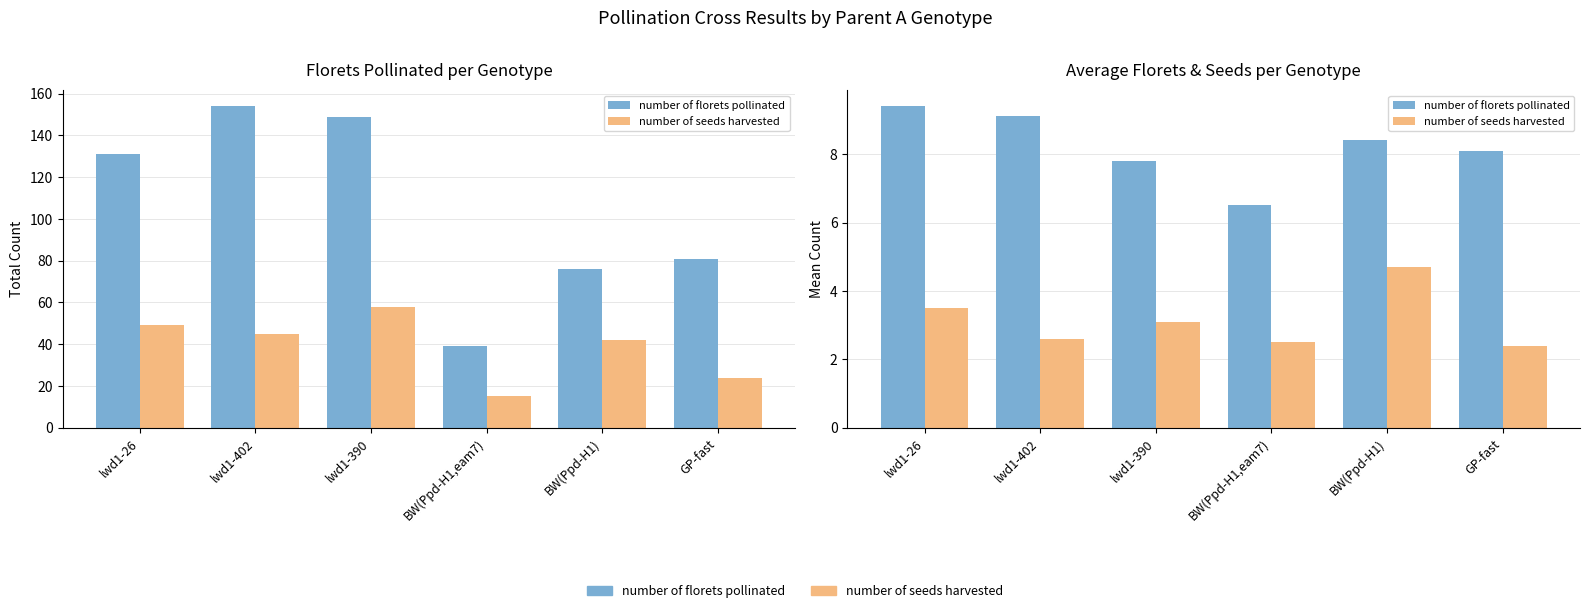

List the labels in order of number of seeds harvested value, smallest first.

GP-fast, BW(Ppd-H1,eam7), lwd1-402, lwd1-390, lwd1-26, BW(Ppd-H1)